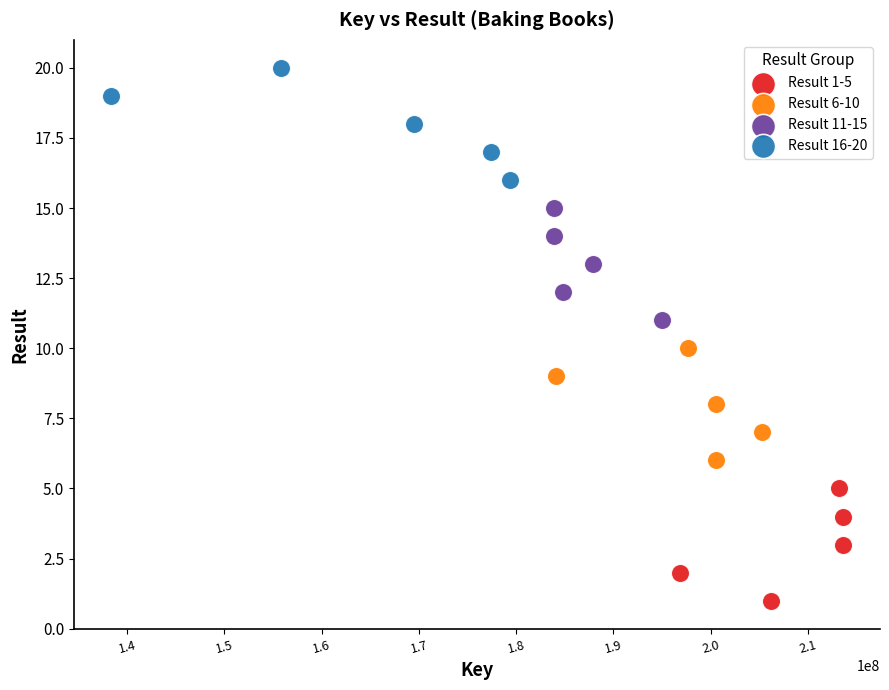

Which series reaches the minimum Y coordinate?

Result 1-5